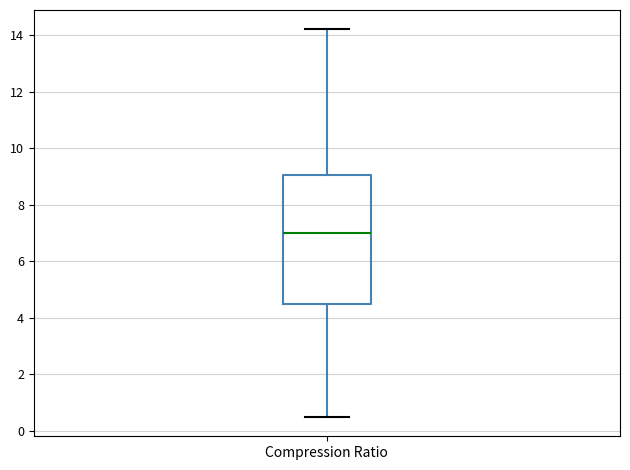

Transcribe this box plot: give where the median line is, the range the box spans, and where the two whiskers end, as read against the y-axis. The values are not printed on the chart, so give them approximately, as read against the axis.

median 7.0, box 4.6 to 9.0, whiskers 0.6 to 14.2